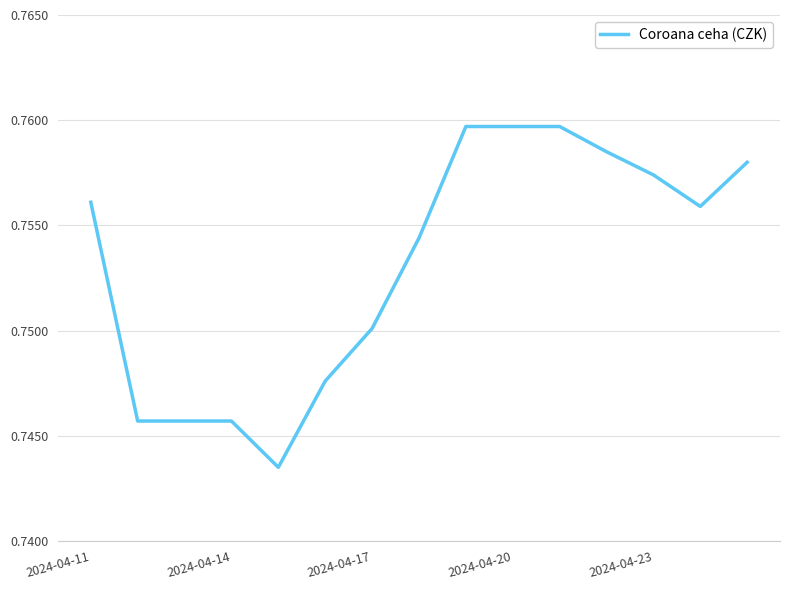

What is the value of the 7th point from the left?

0.8